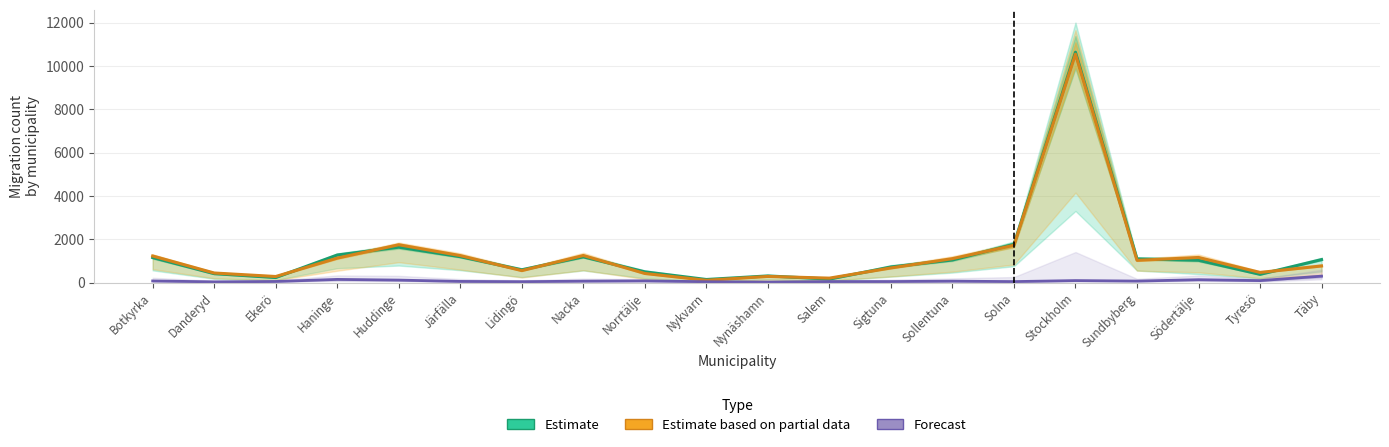

Which series changed the most between Ekerö and Sundbyberg?

Estimate